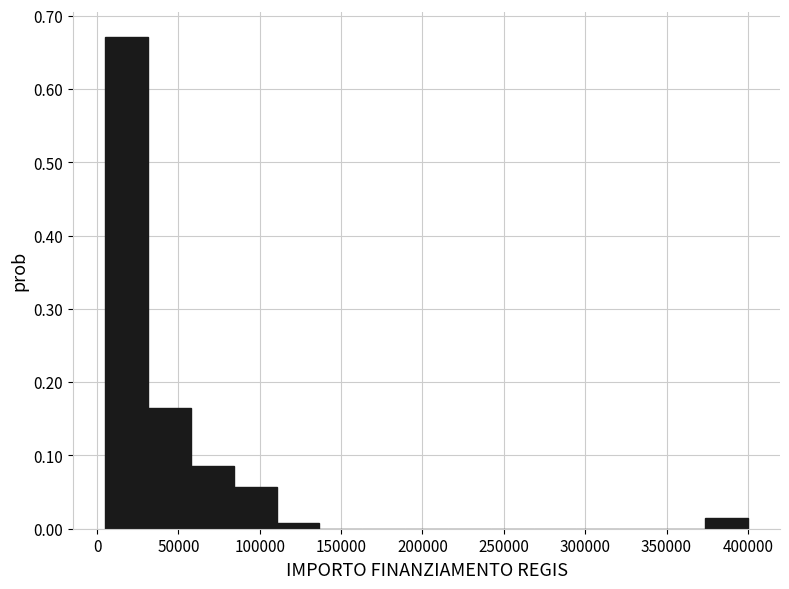

What is the height of the bar covering 85000 to 110000 on the x-axis? Neither the bar edges nor the heights are printed on the chart, so give them approximately, as read against the axes.

0.06